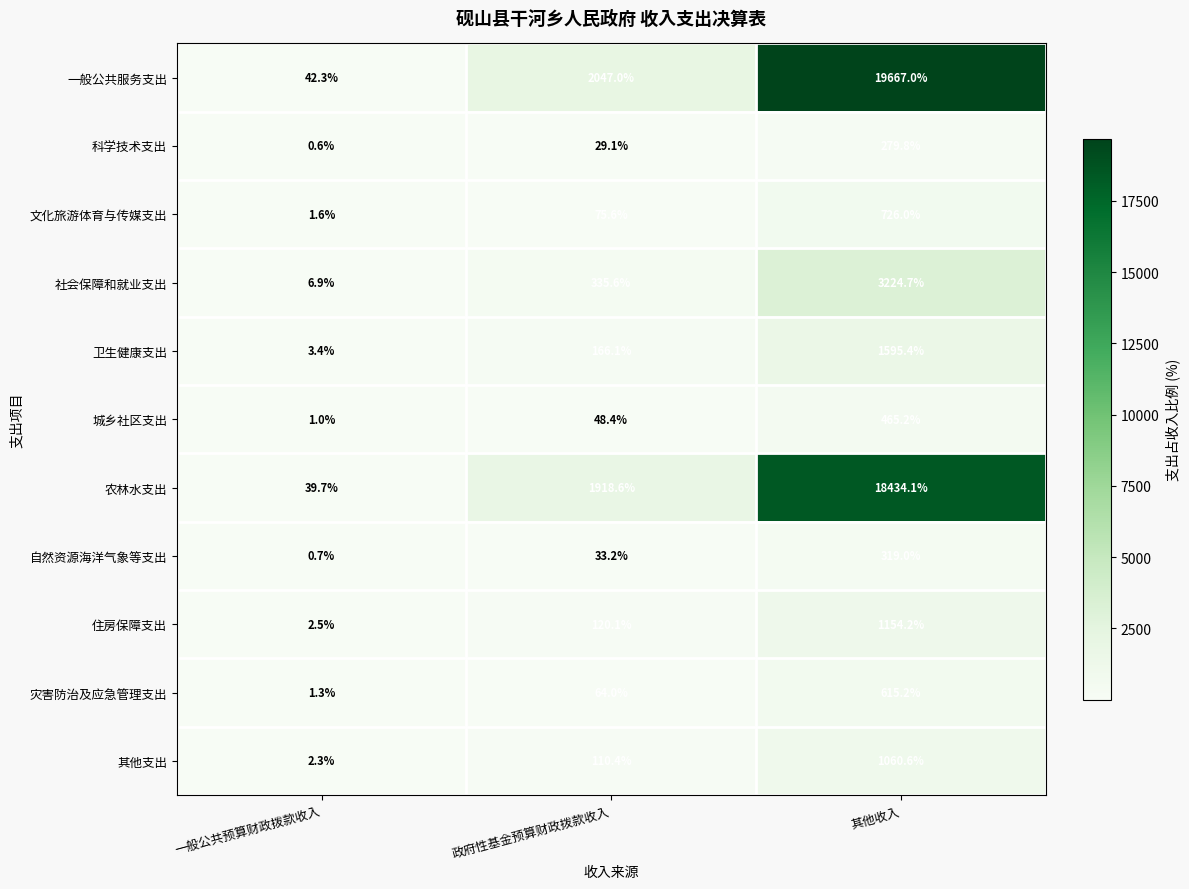

What is the total value across all series at 政府性基金预算财政拨款收入?

4948.1